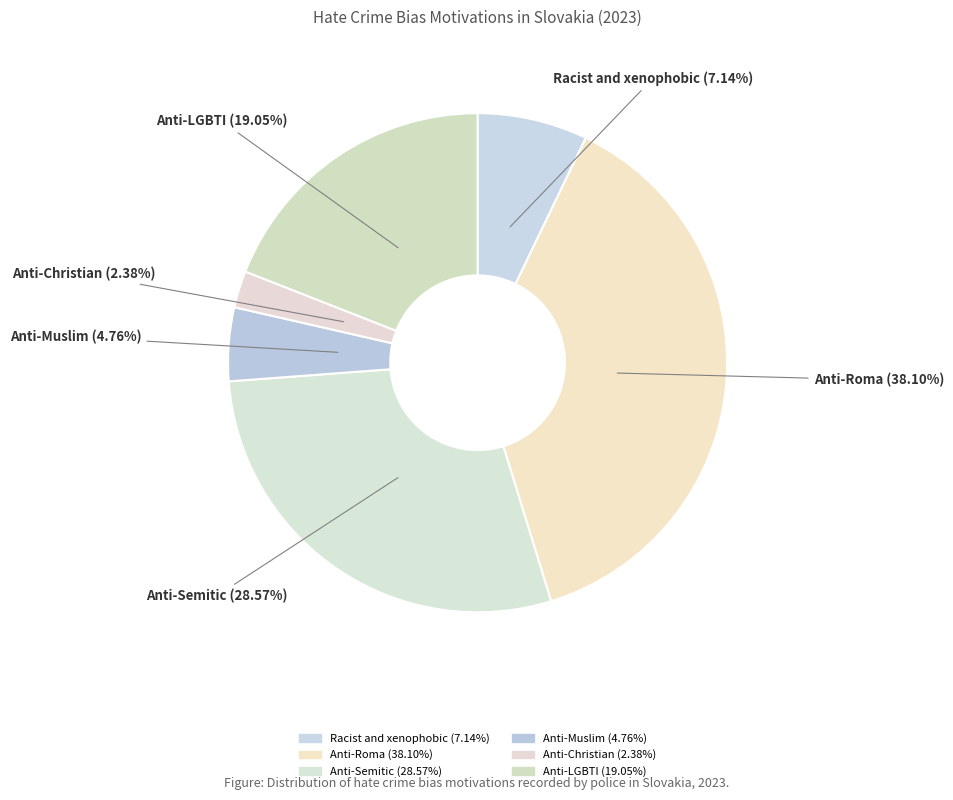

How many segments does this pie chart have?

6